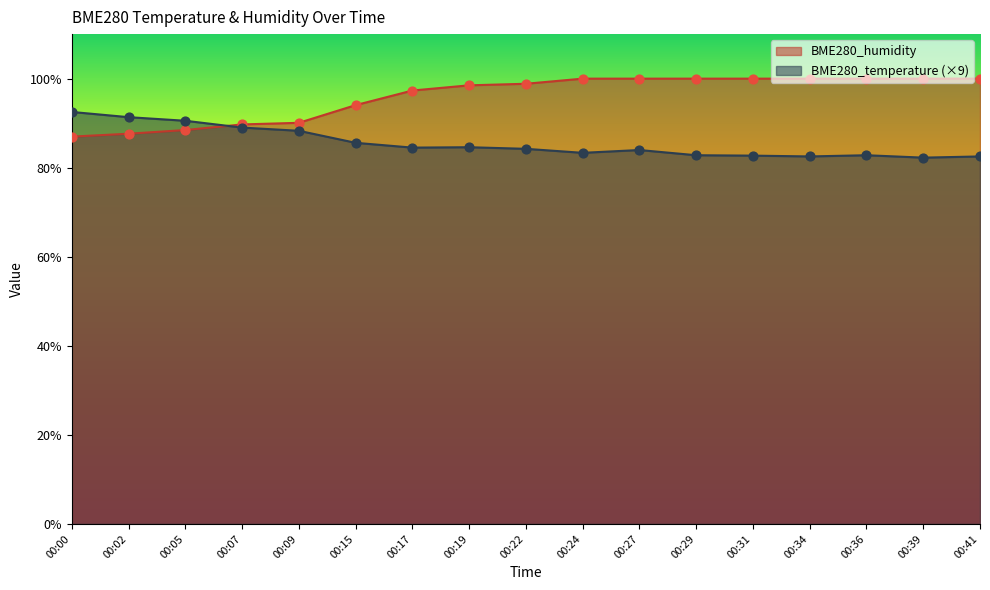

What are all the series names shown in the legend?

BME280_humidity, BME280_temperature (×9)